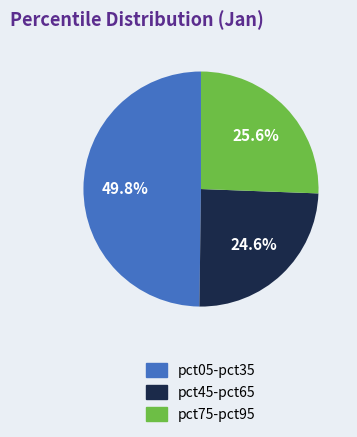

Is there a majority slice in this chart?

No